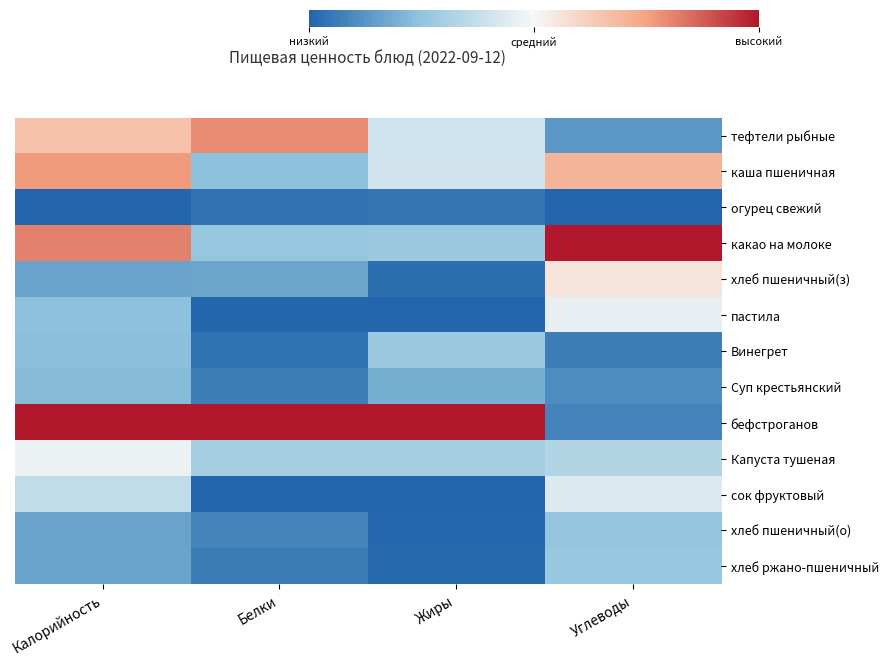

How many categories are shown in the chart?

4